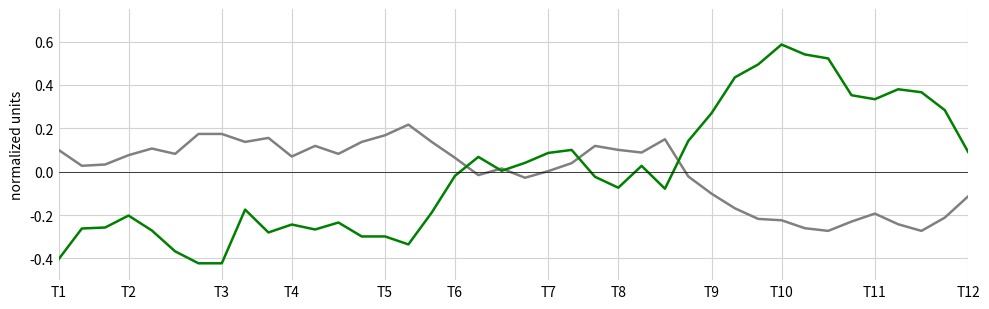

The value of BME280_temperature at 16 is 0.2. True or false?

False